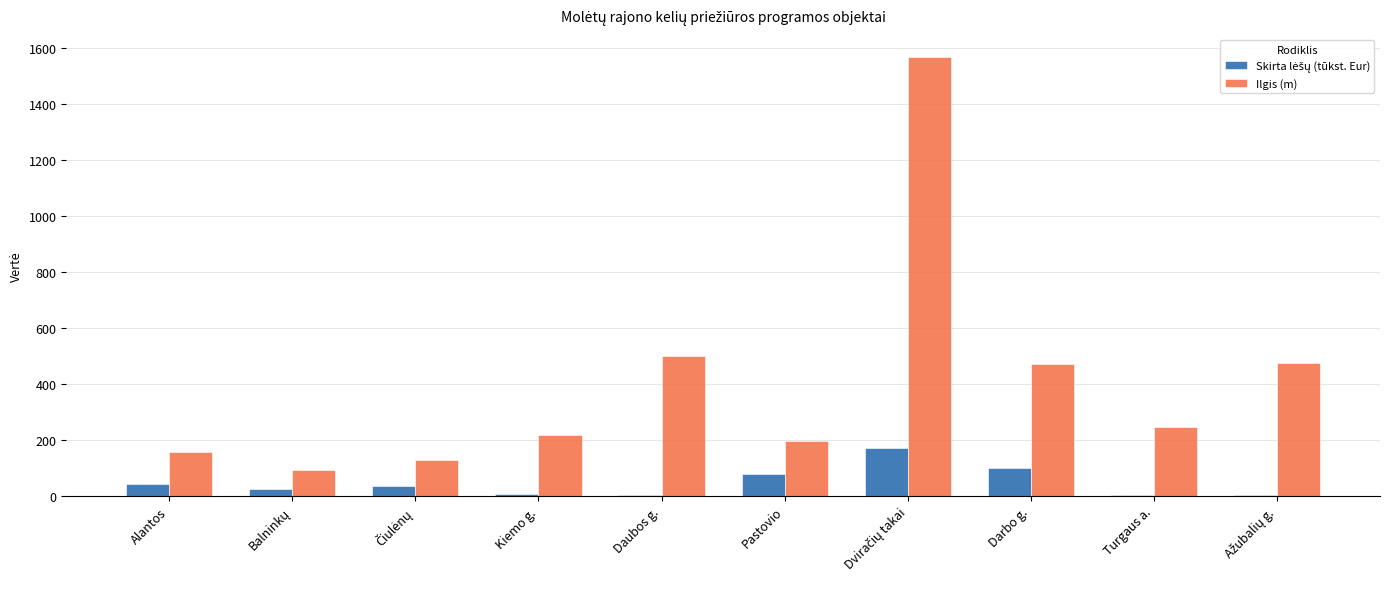

What is the sum of the Ilgis (m) values at Pastovio and Darbo g.?

665.0